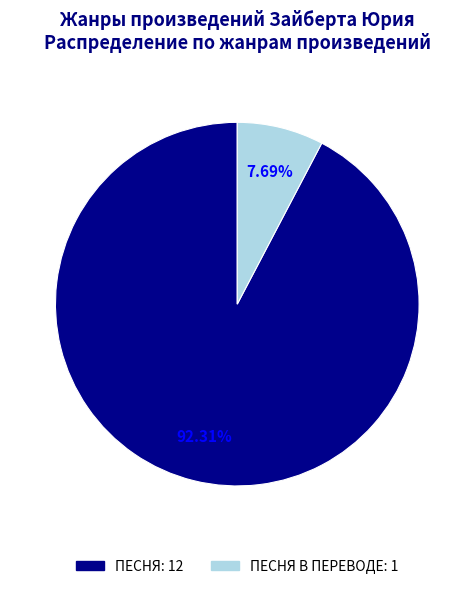

Is there any slice that represents more than half of the pie?

Yes